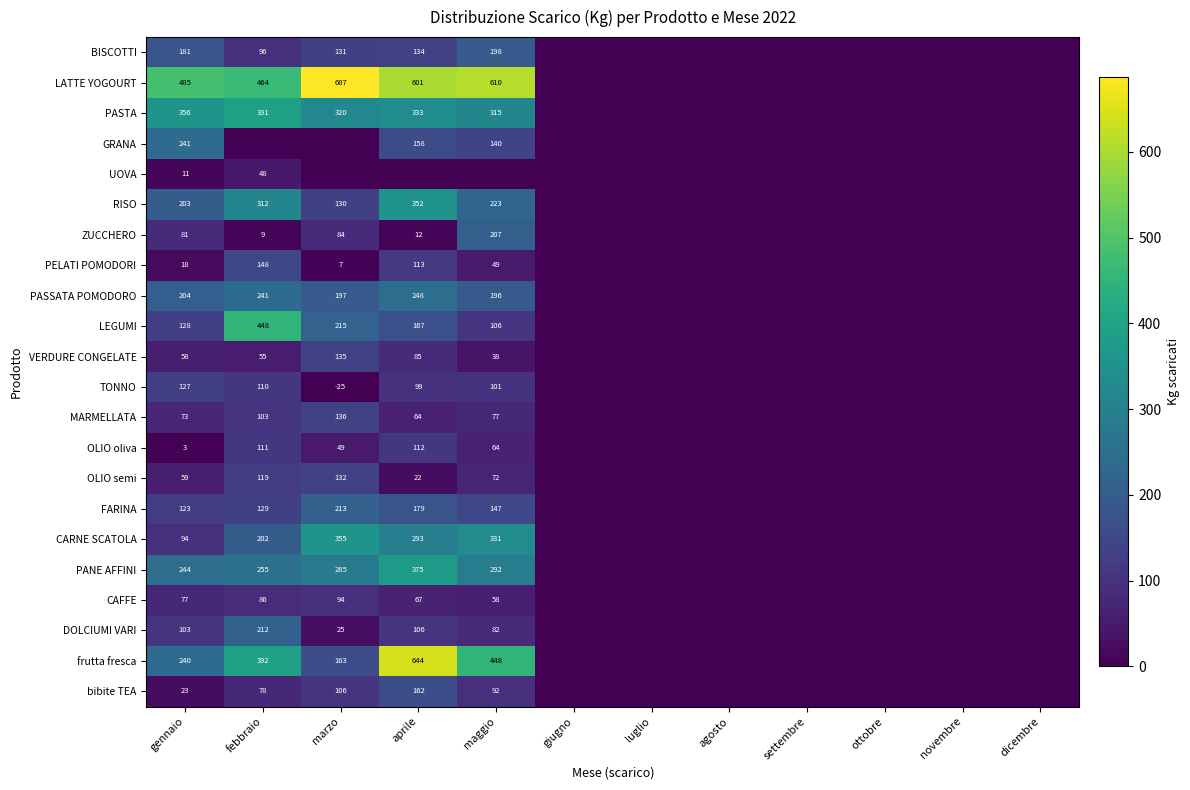

What is the total value across all series at gennaio?

3132